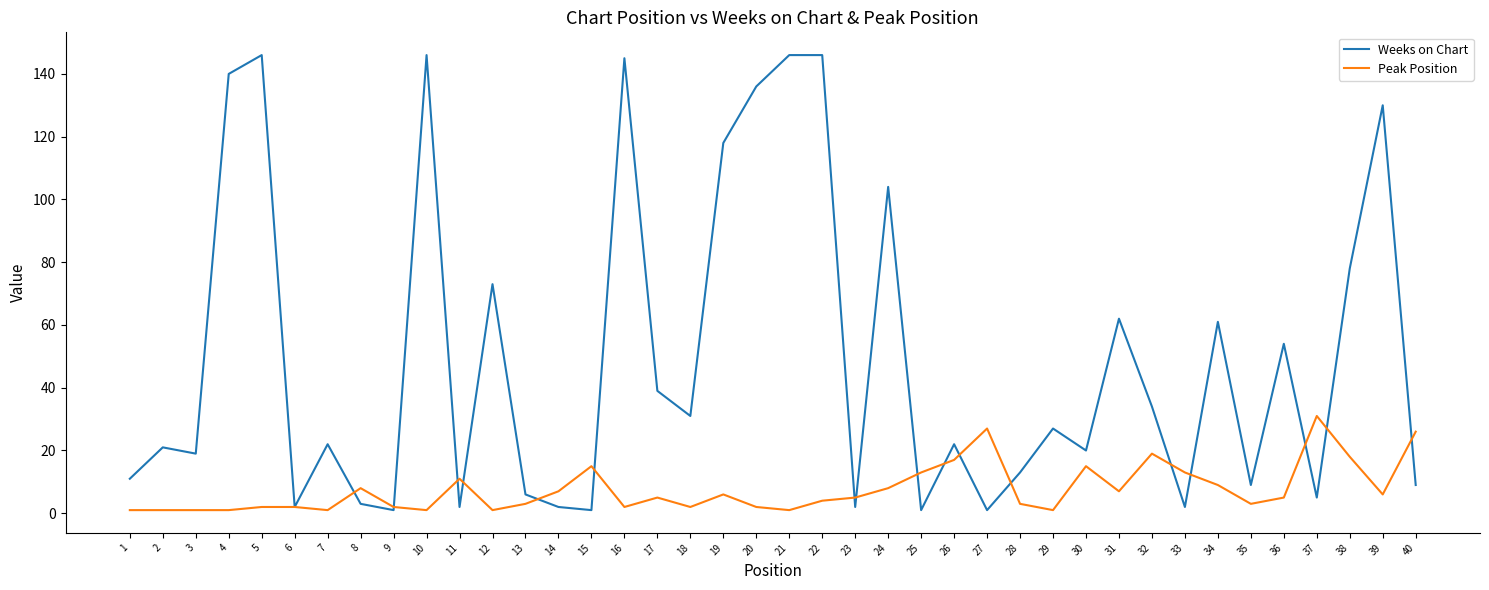

The Peak Position series shows 5 at 17. True or false?

True